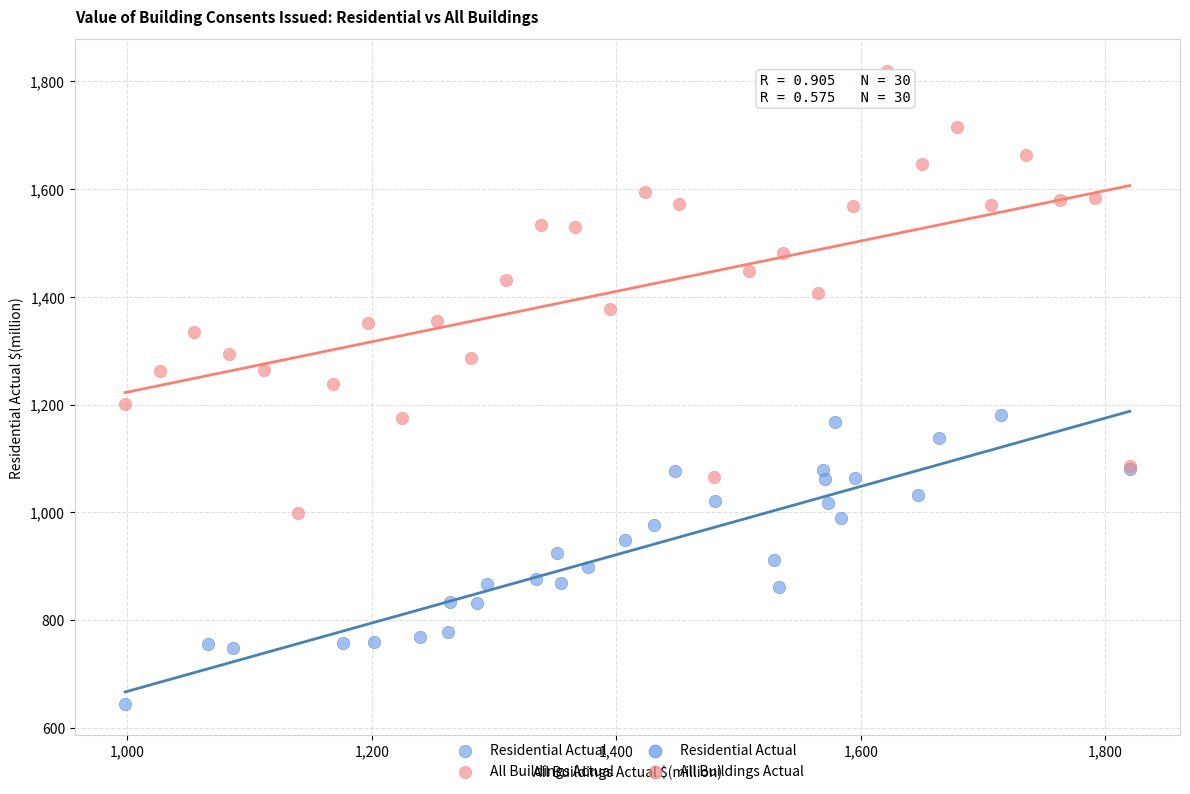

Which series has the largest Y range (max minus min)?

All Buildings Actual